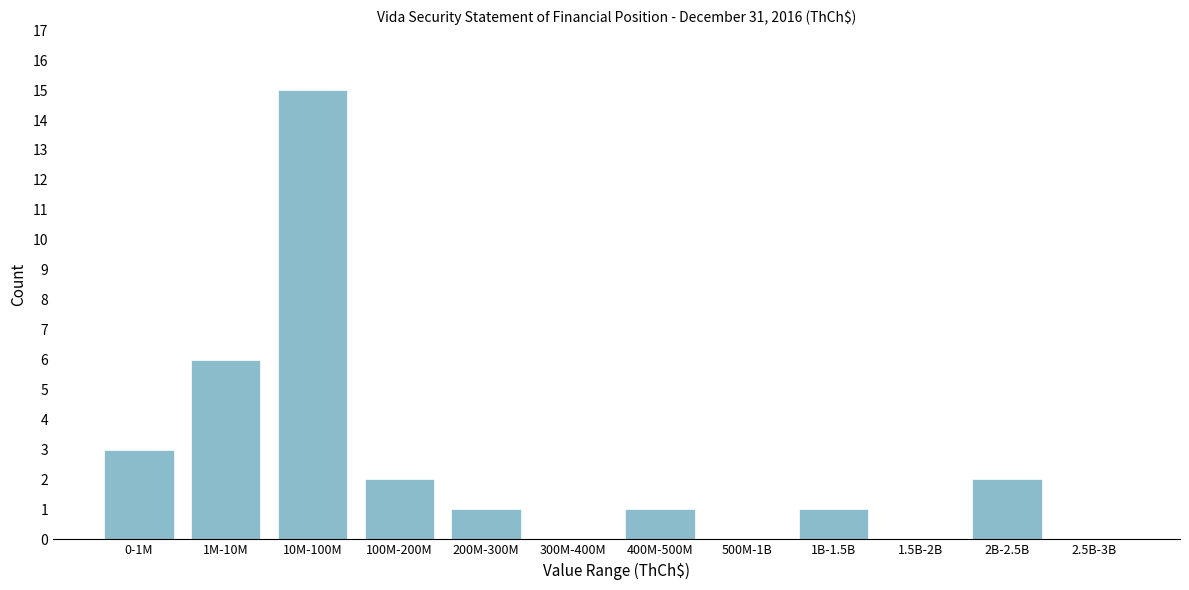

Reading left to right, list all the values displayed in this chart.

0-1M=3	1M-10M=6	10M-100M=15	100M-200M=2	200M-300M=1	300M-400M=0	400M-500M=1	500M-1B=0	1B-1.5B=1	1.5B-2B=0	2B-2.5B=2	2.5B-3B=0